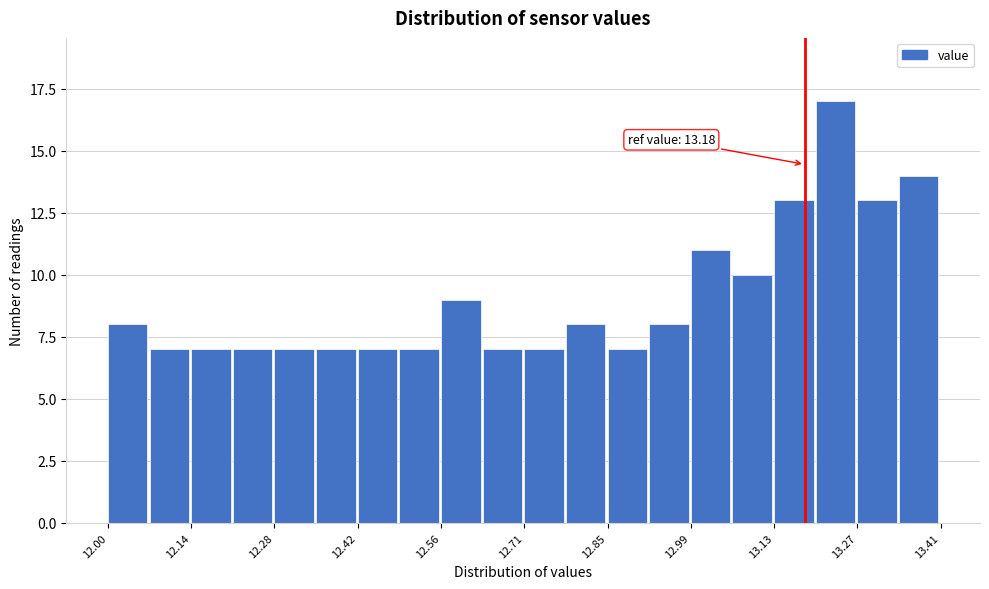

Around what value on the x-axis is the tallest bar? Give the approximate position of its centre, as read against the axis.

13.24